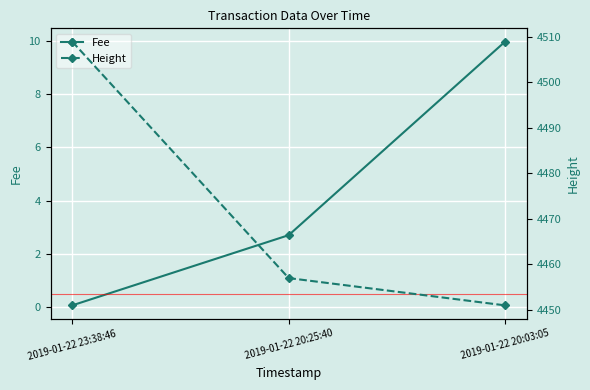

The Height series shows 7925.5 at 2019-01-22 20:25:40. True or false?

False